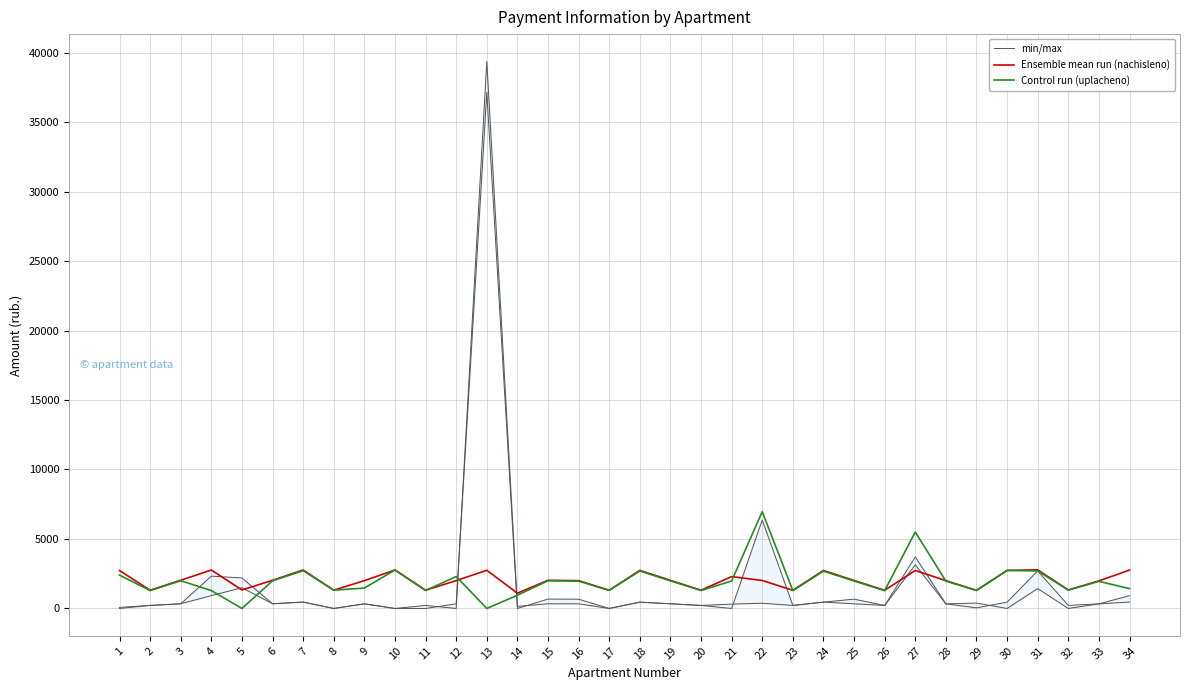

How many intersections are there between Control run (uplacheno) and Ensemble mean run (nachisleno)?

6